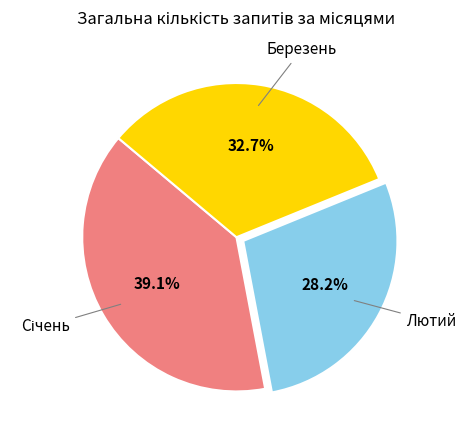

Is there a majority slice in this chart?

No